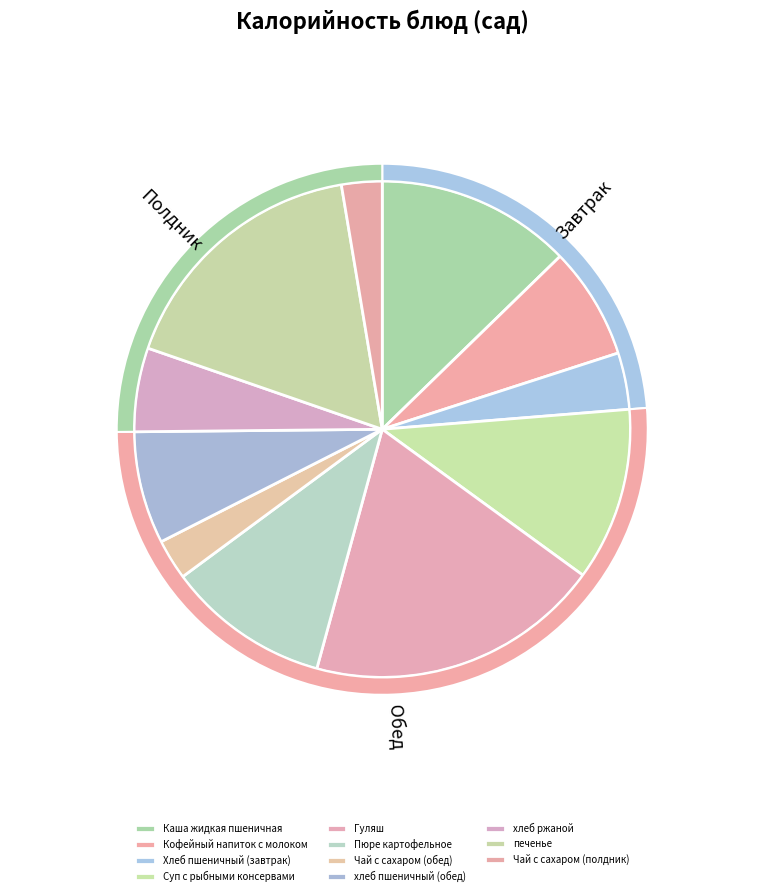

To the nearest percent, what portion does Гуляш represent?

19%